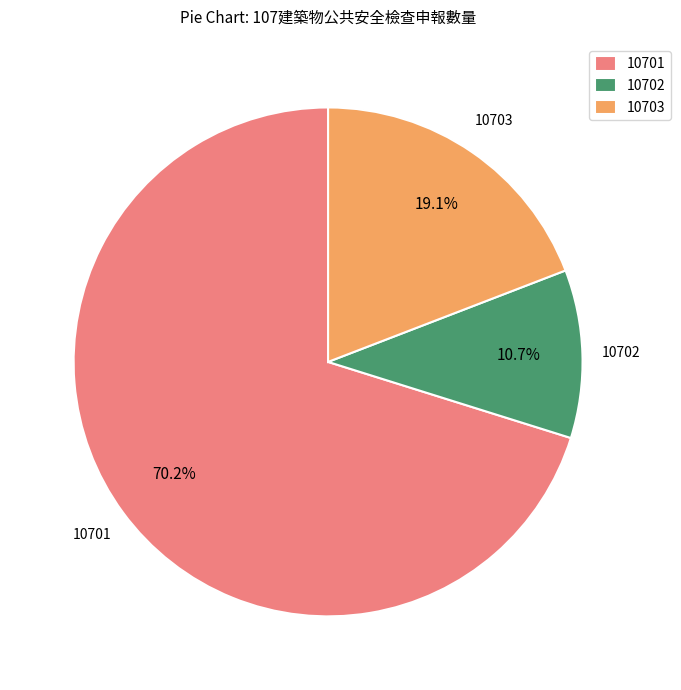

Which slice represents more than half of the pie?

10701